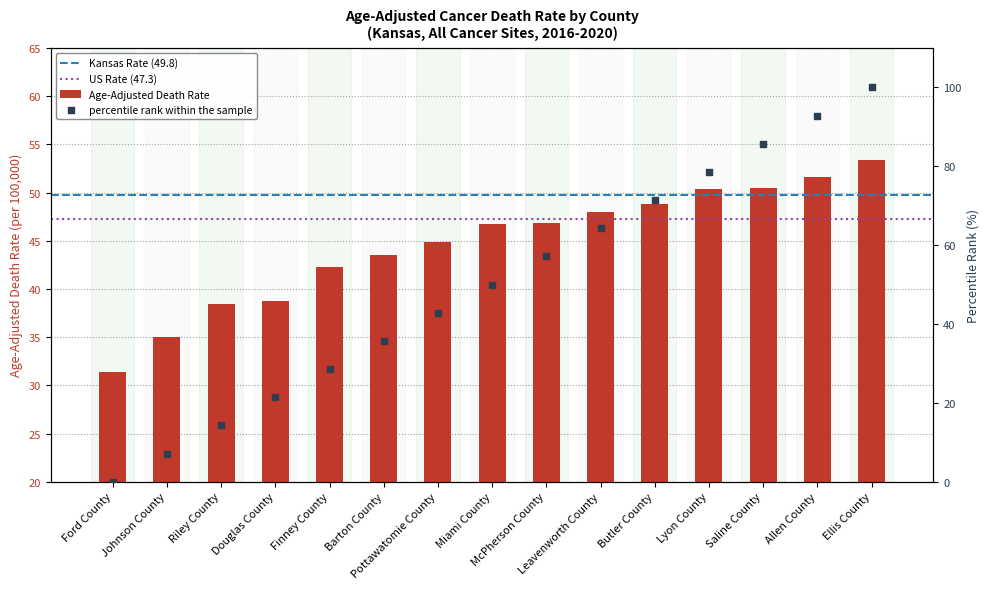

What is the change in value from Douglas County to Leavenworth County?

+9.2